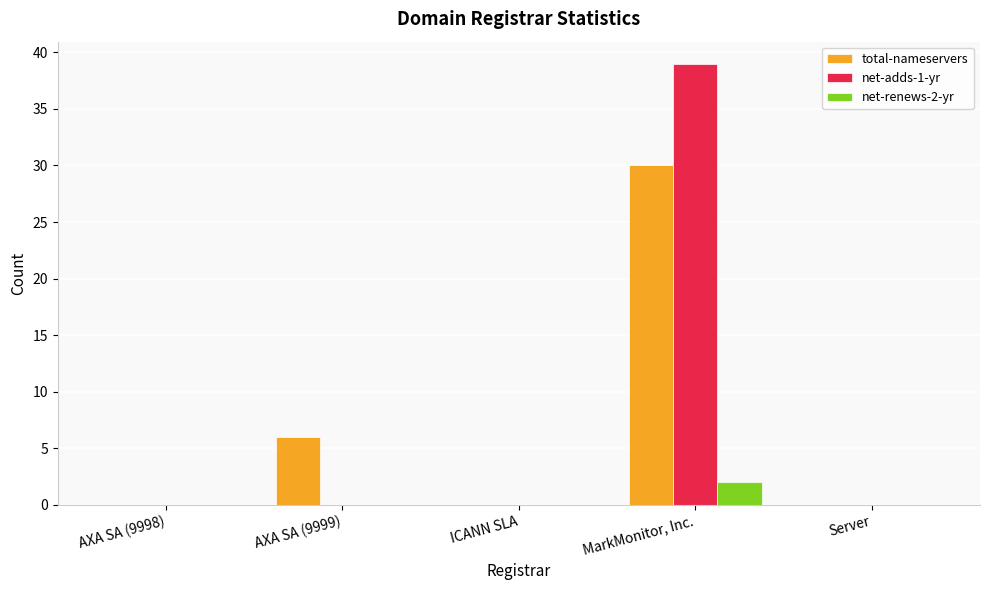

Is the value of net-renews-2-yr at AXA SA (9998) greater than the value of total-nameservers at MarkMonitor, Inc.?

No